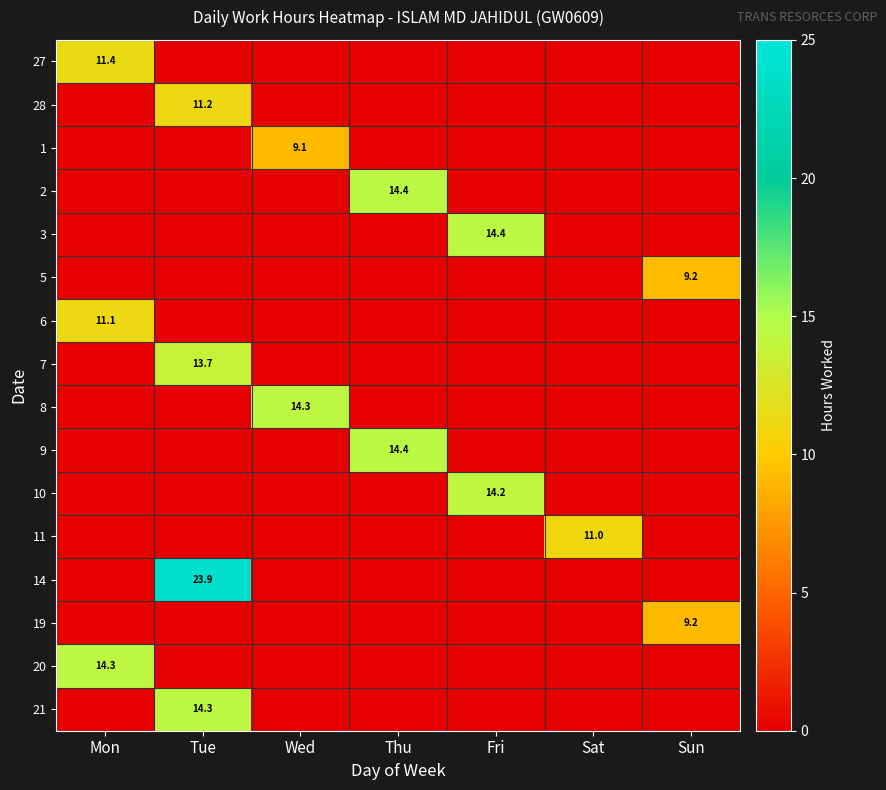

At which category is the sum across all series the highest?

Tue